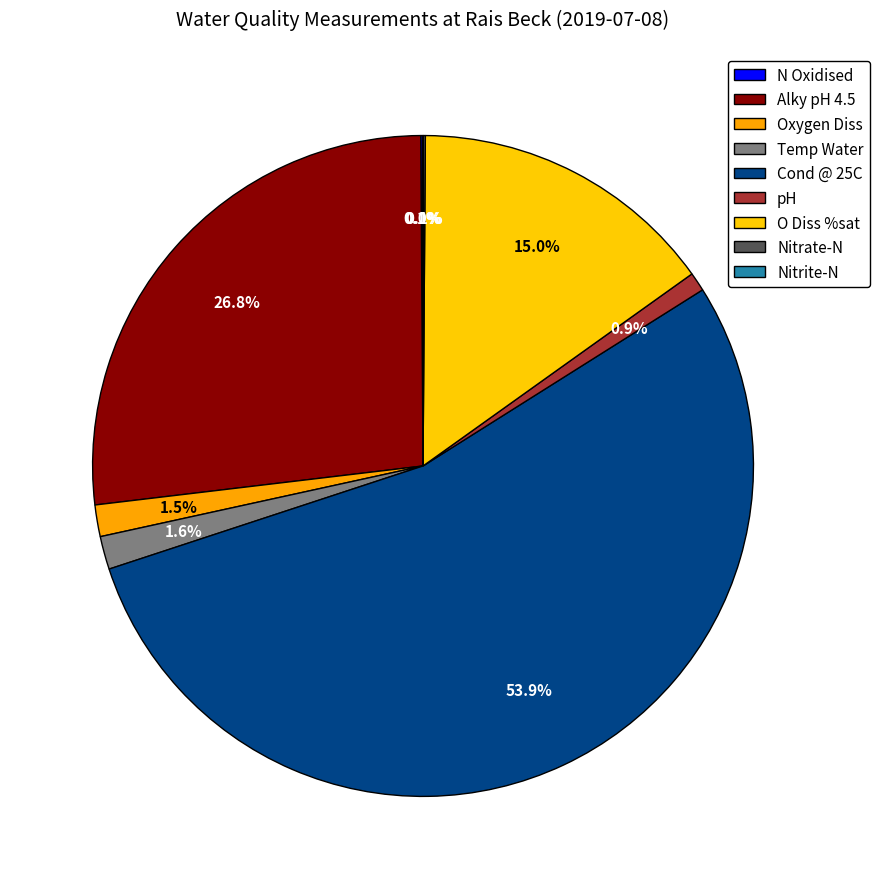

What percentage do Cond @ 25C and Temp Water together represent?

55.5%